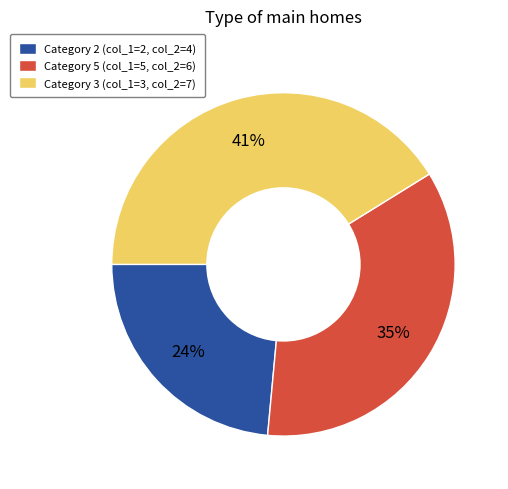

What is the ratio of the value at Category 5 (col_1=5, col_2=6) to the value at Category 2 (col_1=2, col_2=4)?

1.5